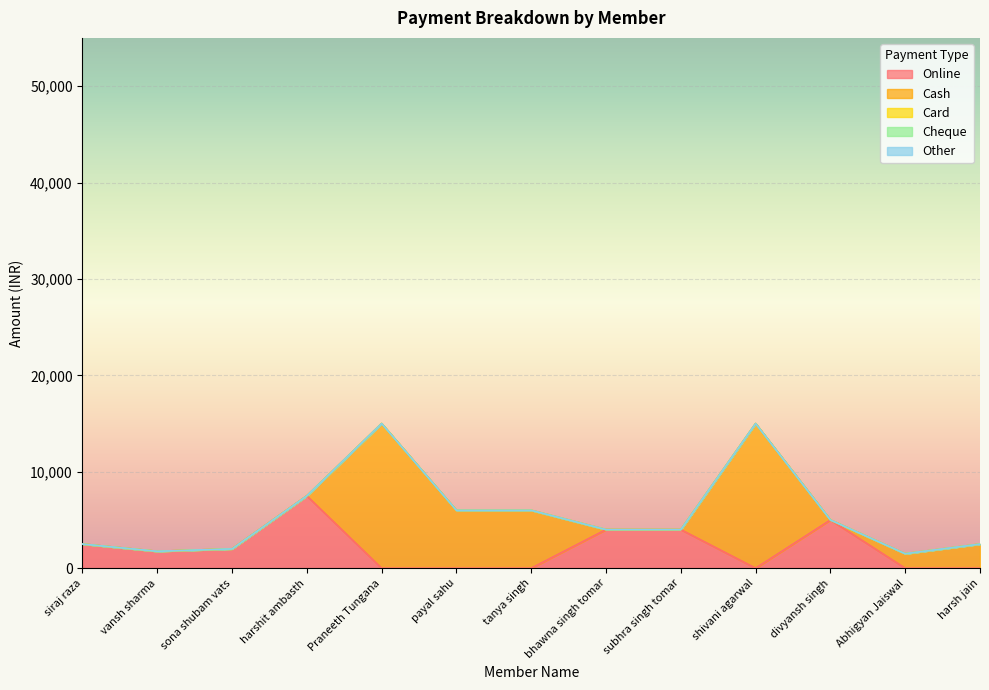

At how many categories does at least one series exceed 2877?

8